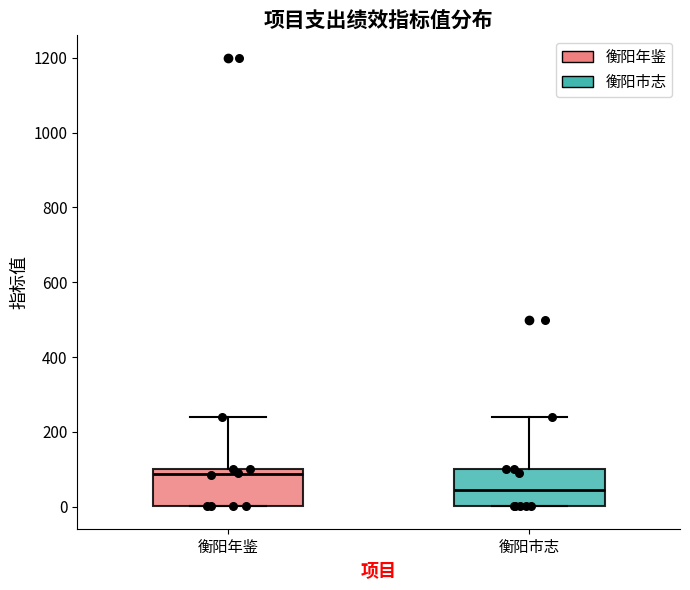

Reading left to right, transcribe this box plot: for each box, give where its median line is, the range the box spans, and where its two whiskers end, as read against the y-axis. The values are not printed on the chart, so give them approximately, as read against the axis.

衡阳年鉴: median 80, box 0 to 100, whiskers 0 to 240
衡阳市志: median 40, box 0 to 100, whiskers 0 to 240